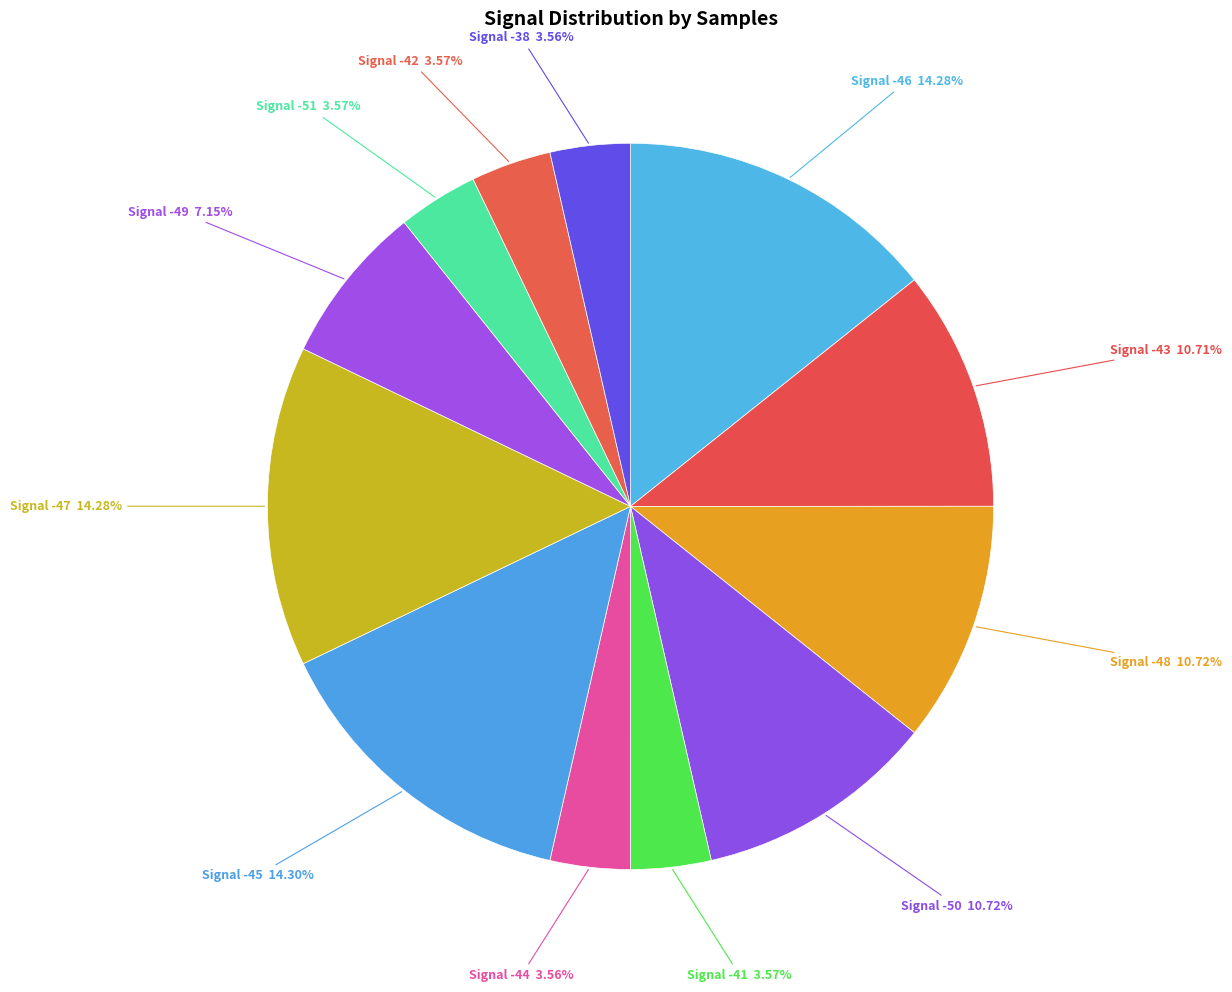

How many segments does this pie chart have?

12